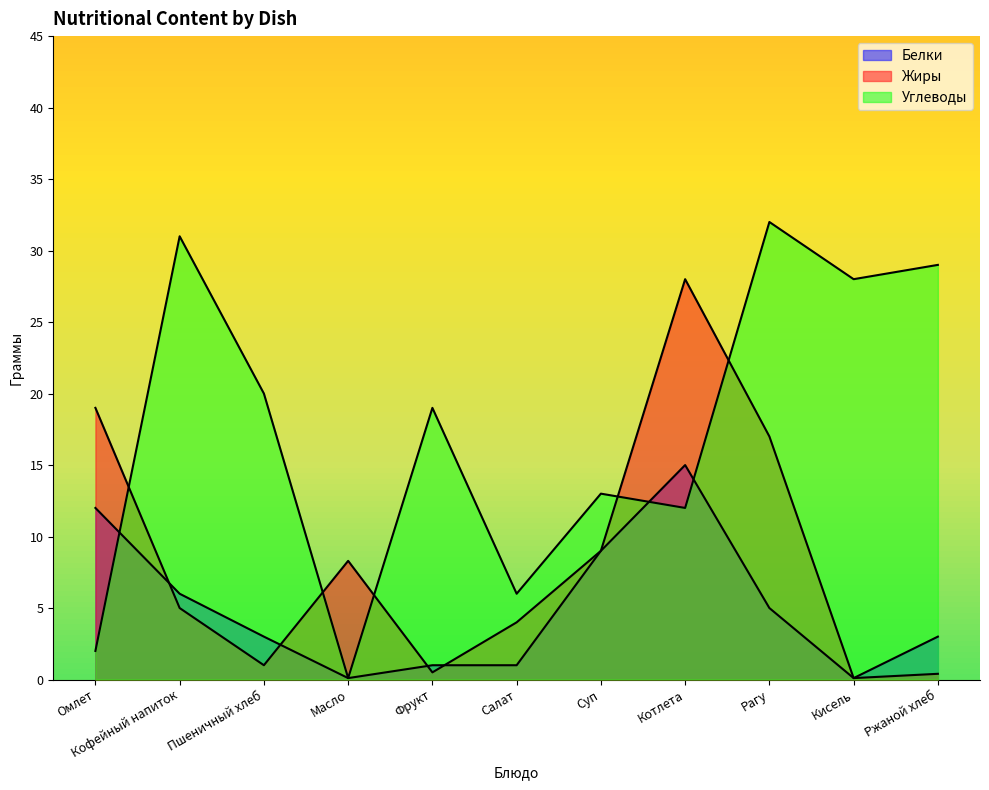

Reading left to right, list all the values displayed in this chart.

Белки: Омлет=12.0	Кофейный напиток=6.0	Пшеничный хлеб=3.0	Масло=0.1	Фрукт=1.0	Салат=1.0	Суп=9.0	Котлета=15.0	Рагу=5.0	Кисель=0.1	Ржаной хлеб=3.0
Жиры: Омлет=19.0	Кофейный напиток=5.0	Пшеничный хлеб=1.0	Масло=8.3	Фрукт=0.5	Салат=4.0	Суп=9.0	Котлета=28.0	Рагу=17.0	Кисель=0.1	Ржаной хлеб=0.4
Углеводы: Омлет=2.0	Кофейный напиток=31.0	Пшеничный хлеб=20.0	Масло=0.1	Фрукт=19.0	Салат=6.0	Суп=13.0	Котлета=12.0	Рагу=32.0	Кисель=28.0	Ржаной хлеб=29.0